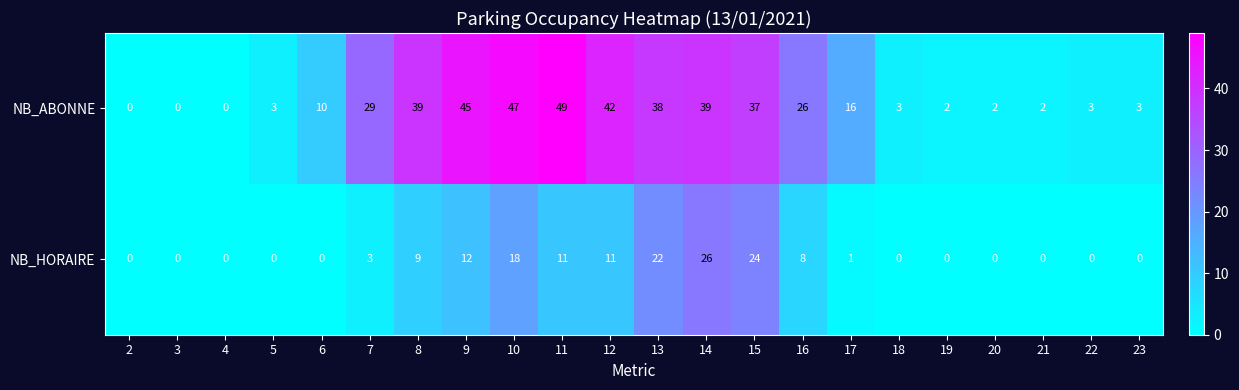

Which label corresponds to the largest value in the chart?

11